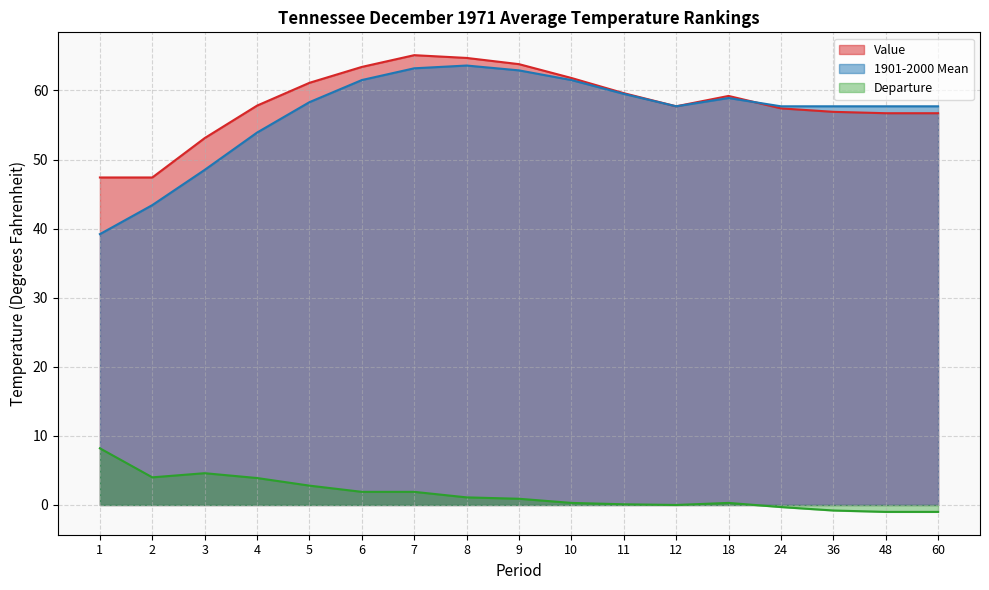

What are all the series names shown in the legend?

Value, 1901-2000 Mean, Departure